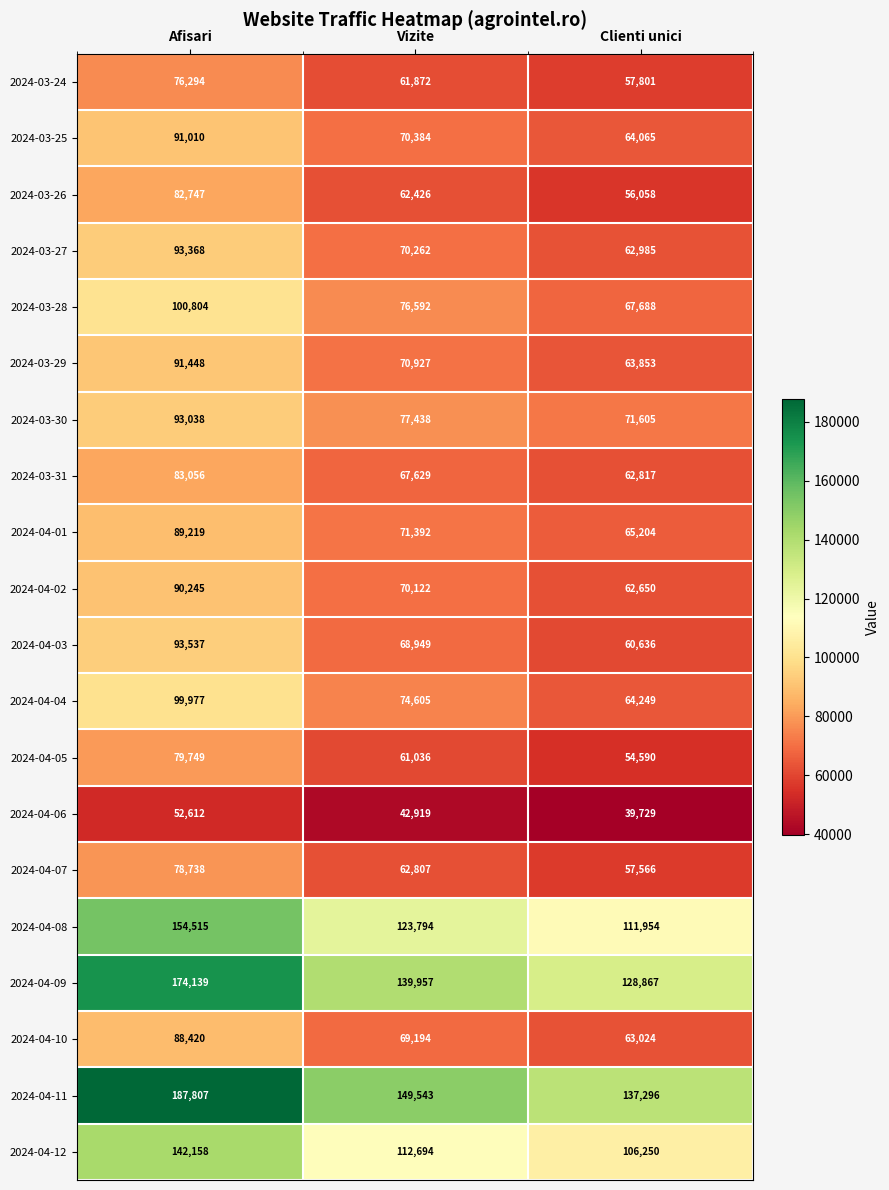

Where does the 2024-03-30 series first go above 77438?

Afisari